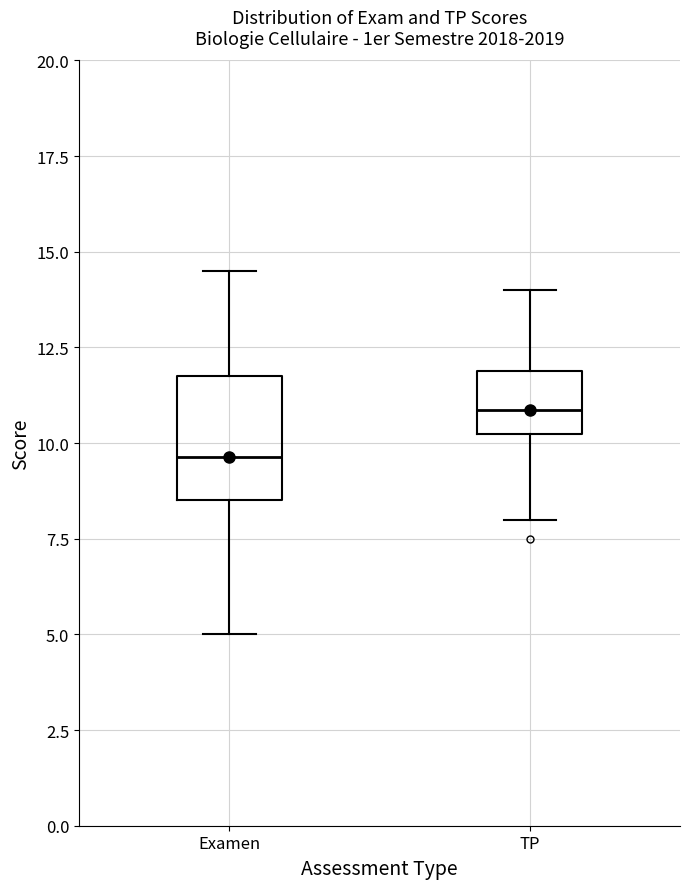

Comparing the boxes themselves (not the whiskers), which one is the tallest?

Examen